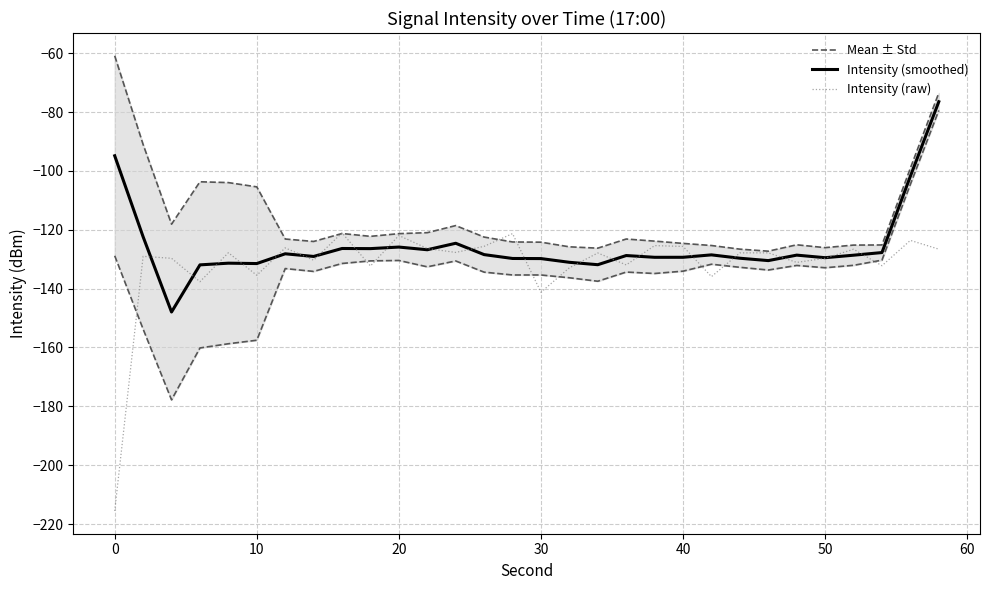

What is the maximum value for Intensity (smoothed)?

-76.5